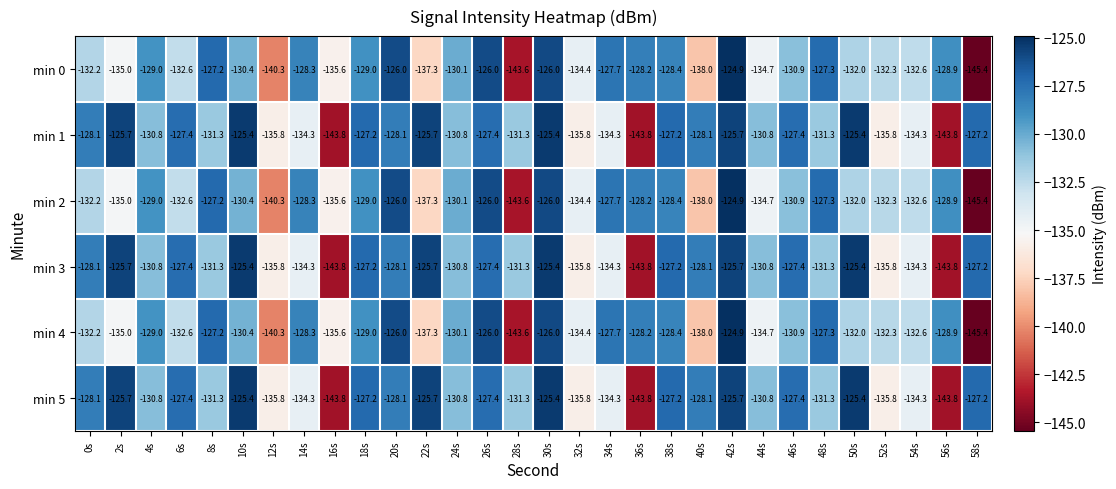

What is the spread (max minus min) of values at 38s?

1.2